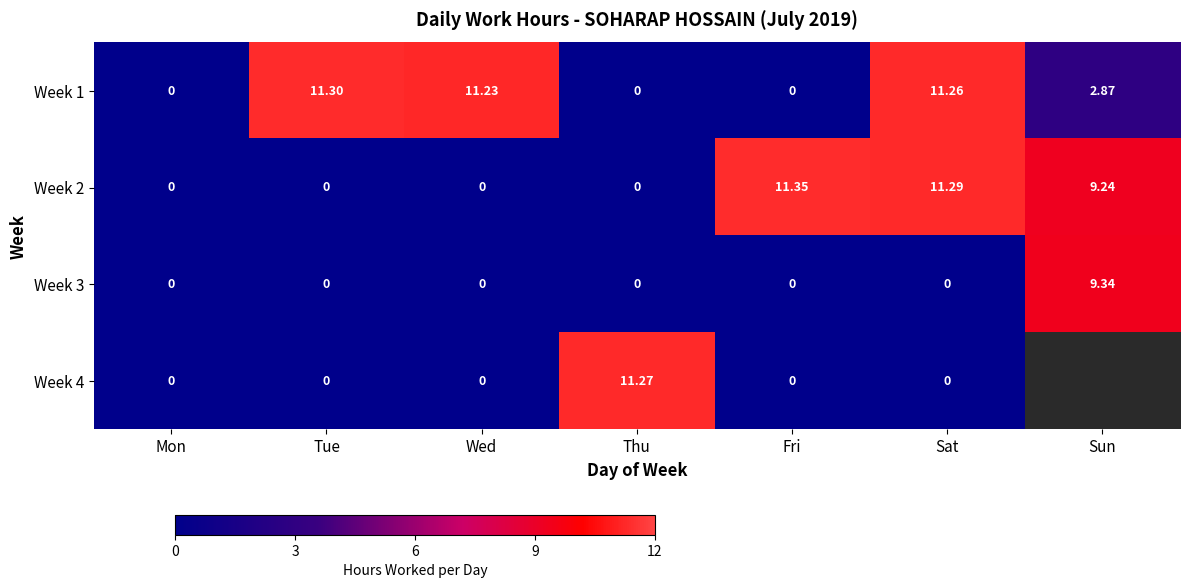

What is the maximum value shown in the chart?

11.3